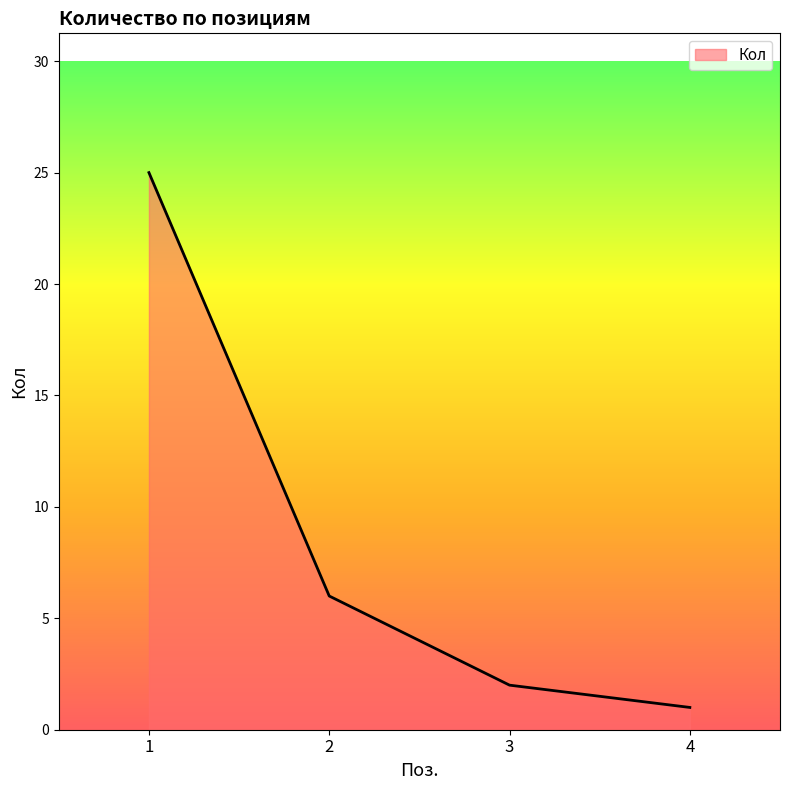

What is the difference between the maximum and second lowest values?

23